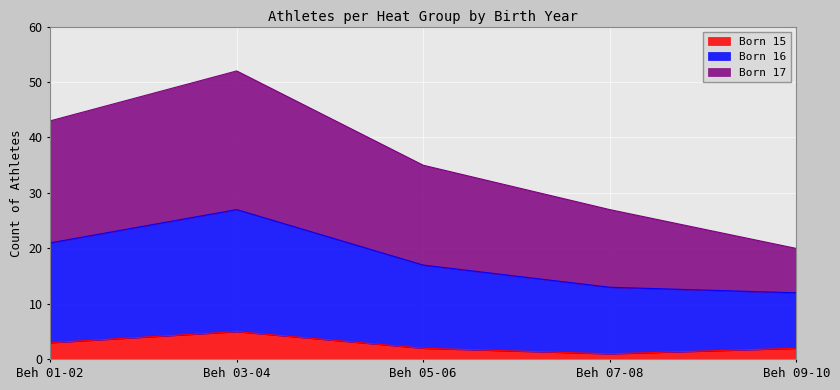

What is the label of the 3rd point from the left?

Beh 05-06